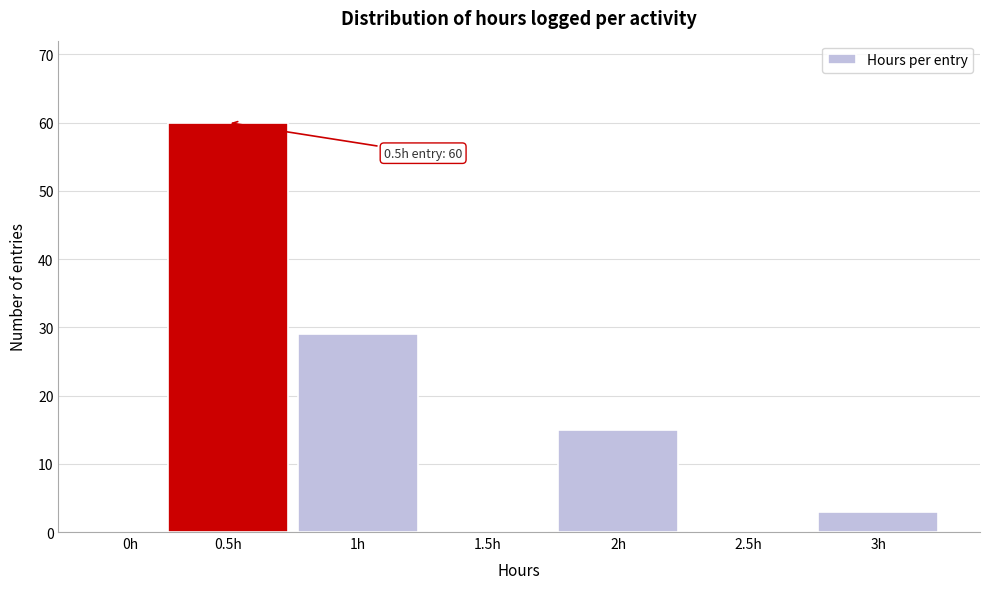

Reading left to right, list all the values displayed in this chart.

0h=0	0.5h=60	1h=29	1.5h=0	2h=15	2.5h=0	3h=3